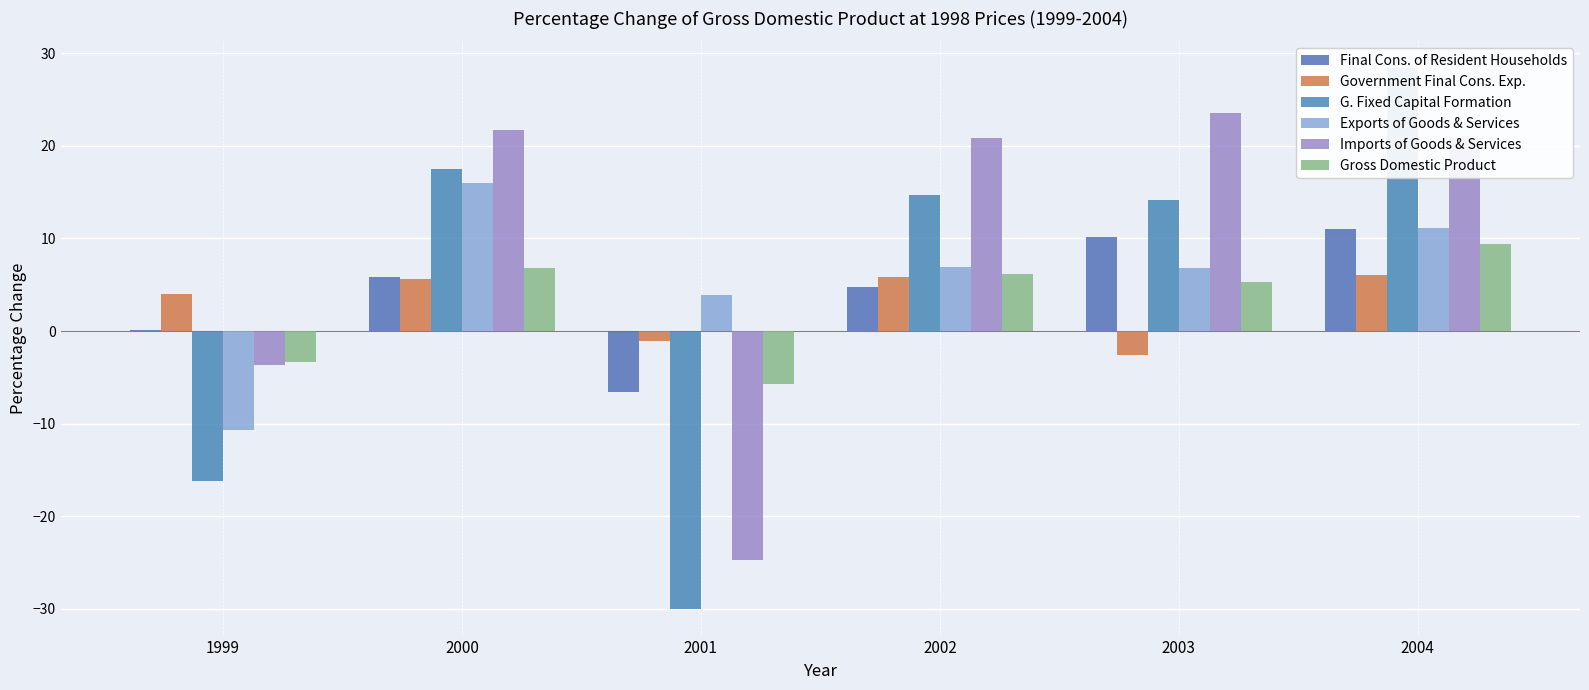

Which series has the widest spread of values?

G. Fixed Capital Formation